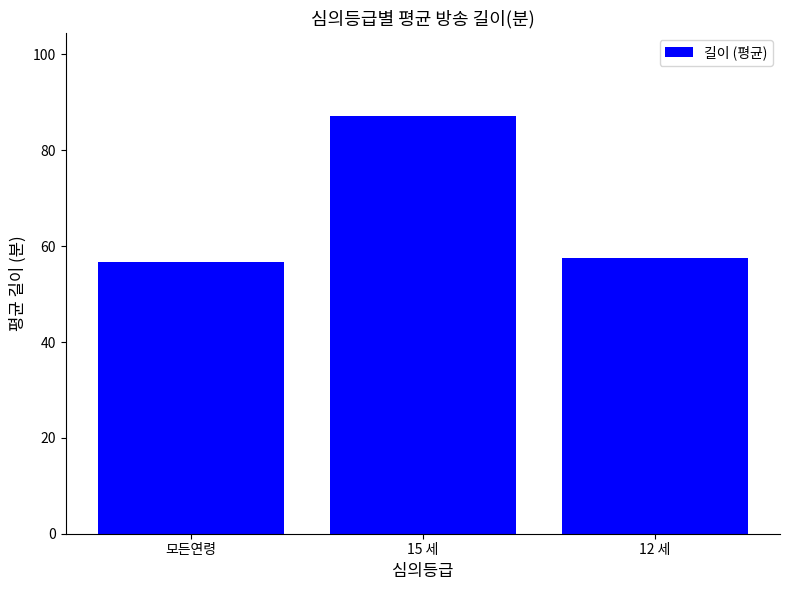

What is the minimum value shown in the chart?

56.7